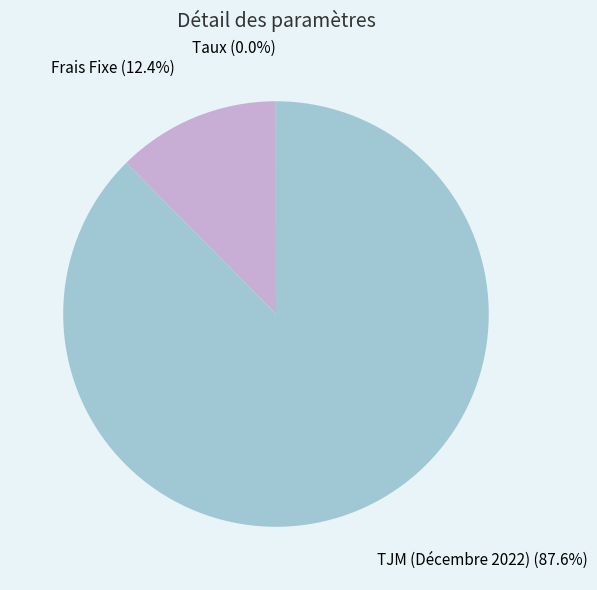

Do TJM (Décembre 2022) and Frais Fixe together represent more than half of the pie?

Yes